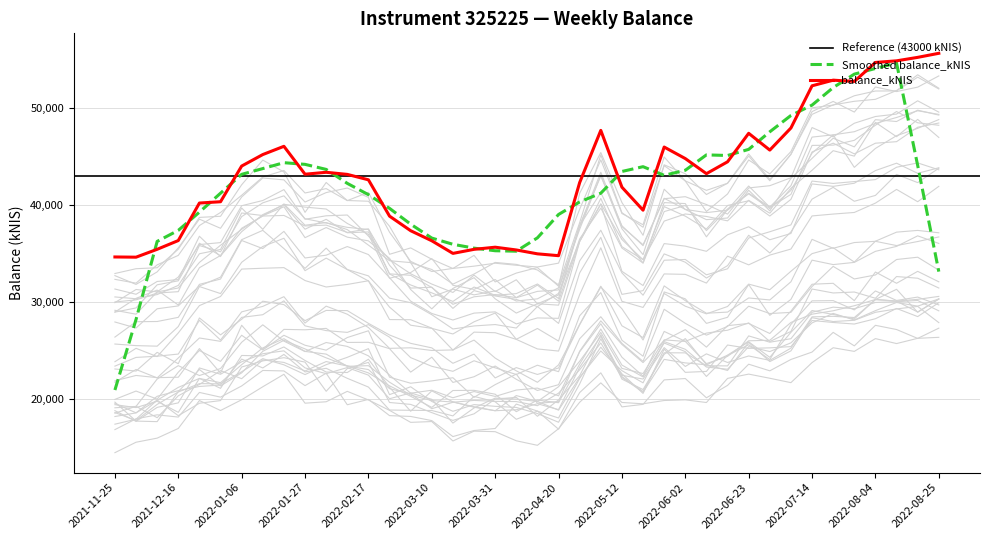

What is the maximum value shown in the chart?

55598.0